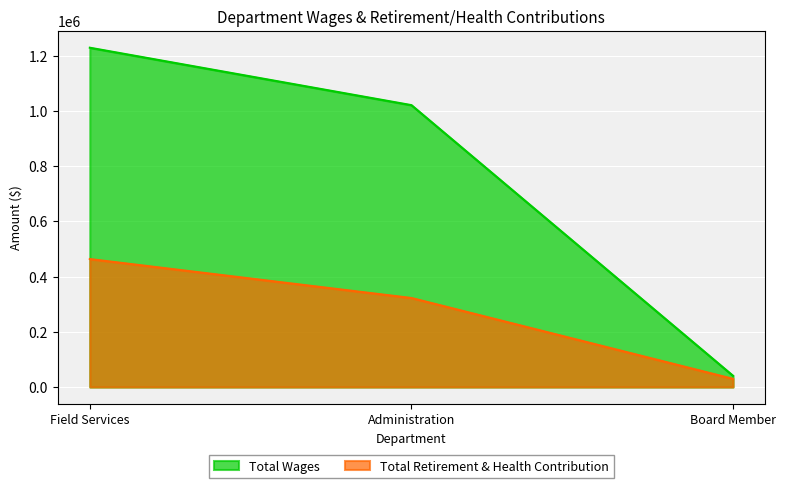

Rank the series by their average value, from highest to lowest.

Total Wages, Total Retirement & Health Contribution